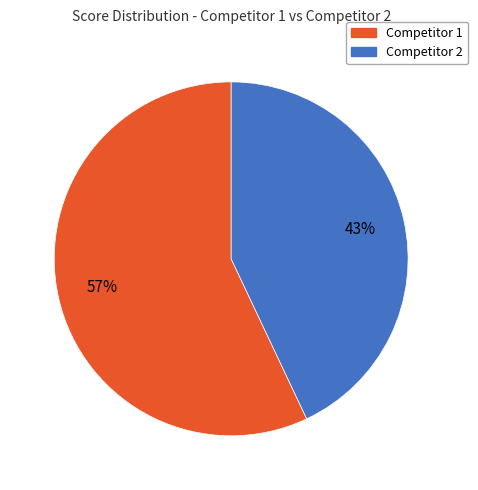

Approximately how many times larger is the value at Competitor 2 compared to Competitor 1?

0.8